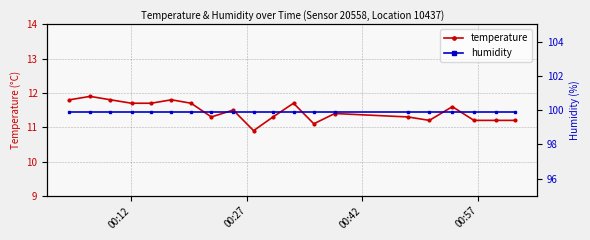

What is the lowest value of the temperature series?

10.9